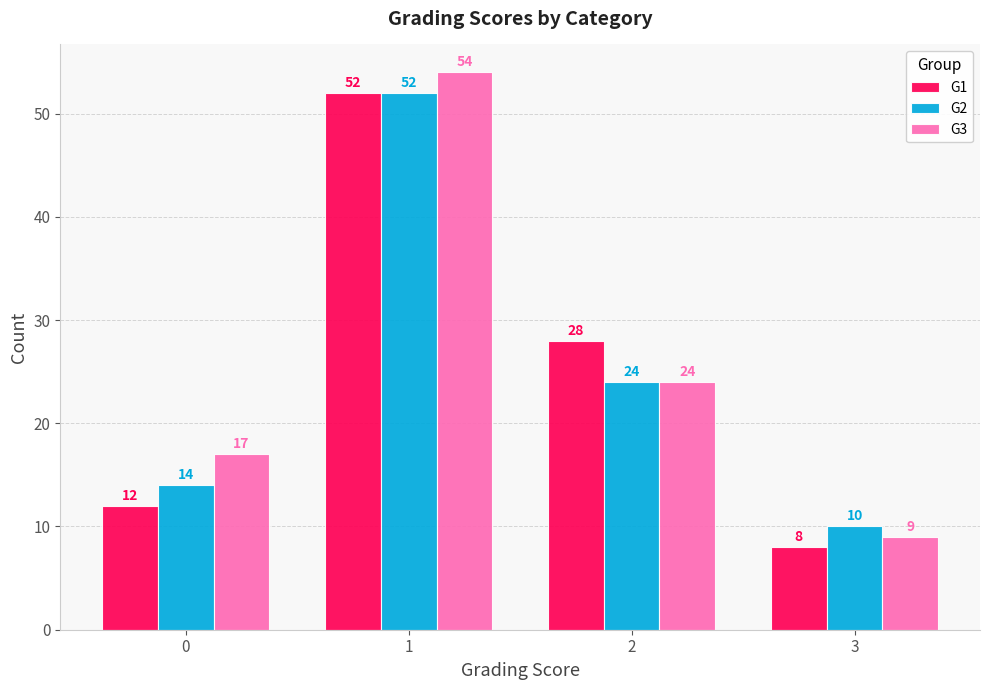

Reading right to left, extract all data points from this chart.

G1: 8	28	52	12
G2: 10	24	52	14
G3: 9	24	54	17